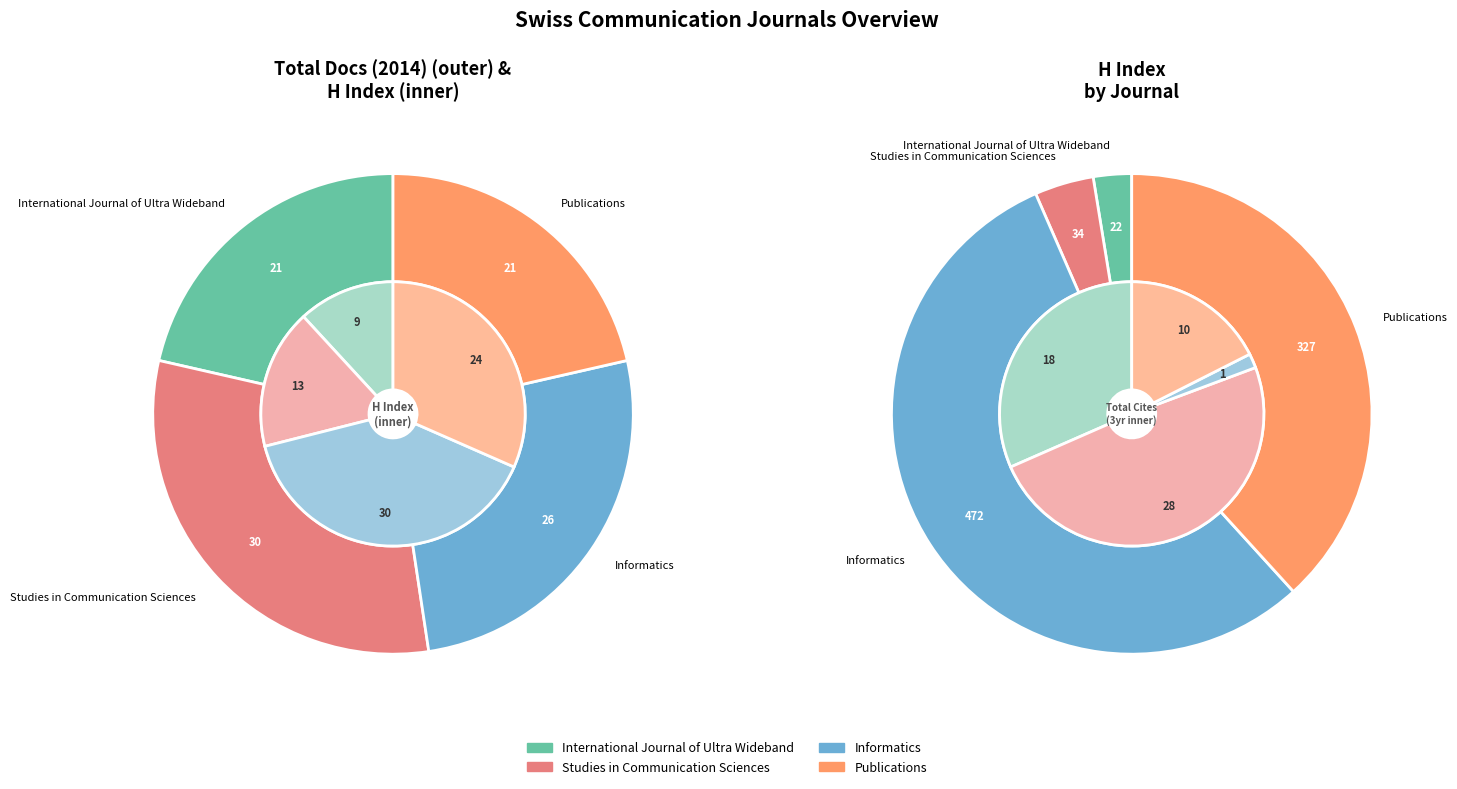

How many segments does this pie chart have?

4